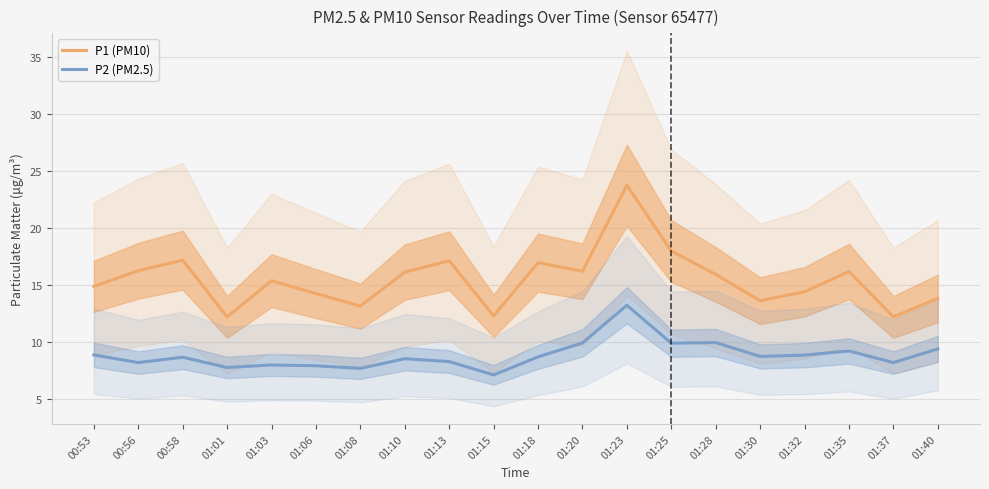

True or false: P2 (PM2.5) and P1 (PM10) intersect in this chart.

False